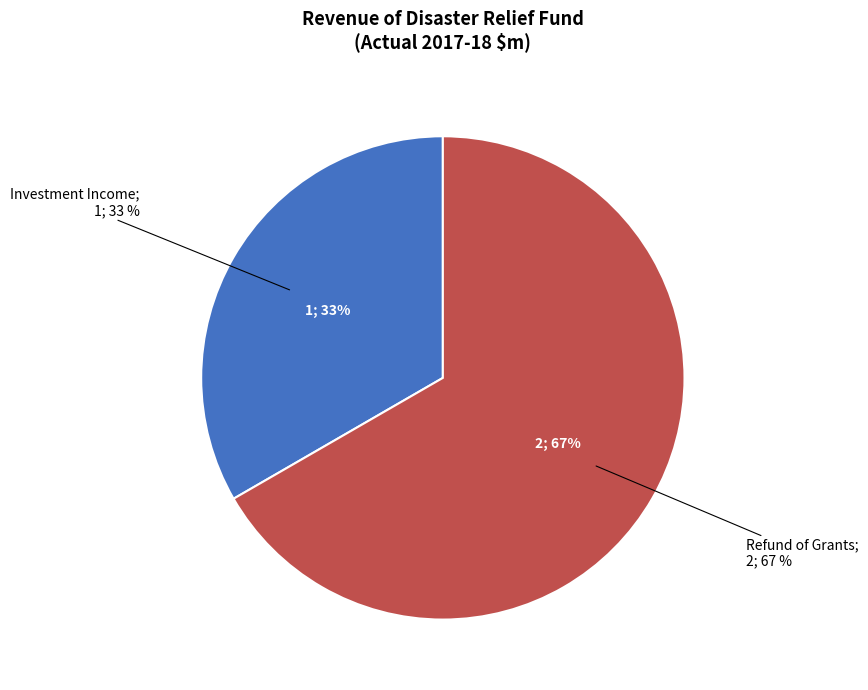

What is the change in value from Investment Income to Refund of Grants?

+1